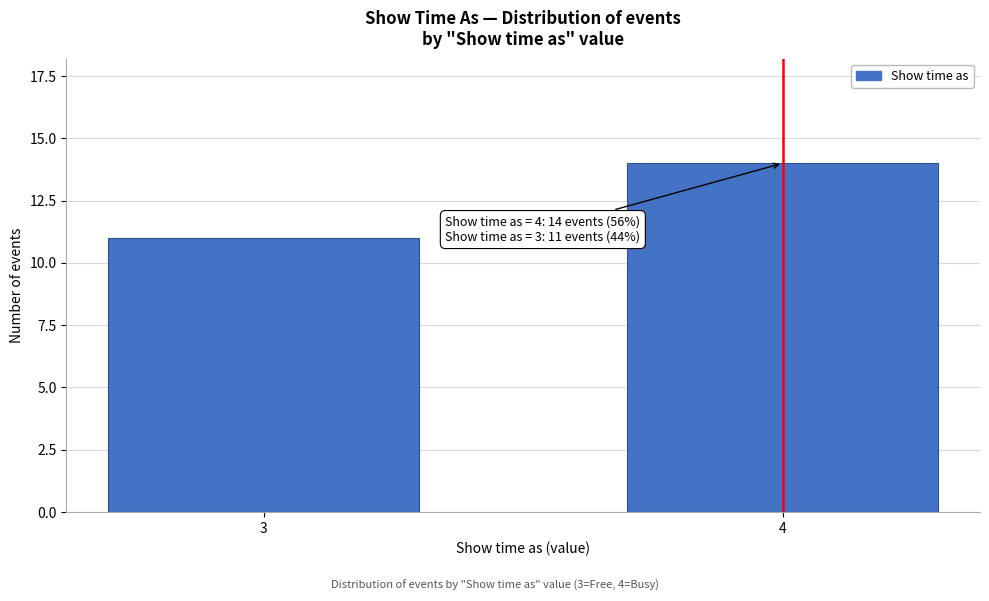

Reading left to right, extract all data points from this chart.

3=11	4=14